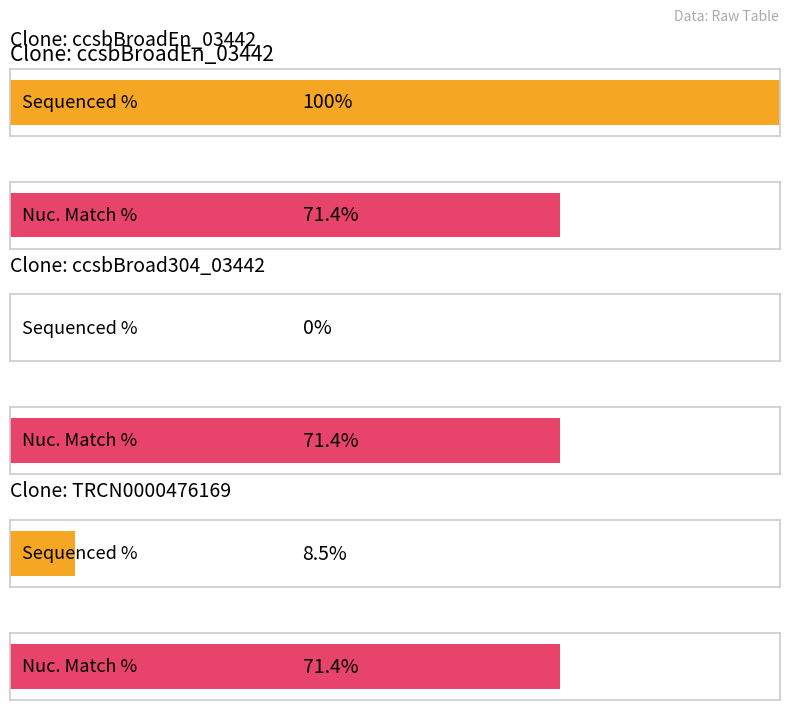

What is the highest value of the Nuc. Match % series?

71.4